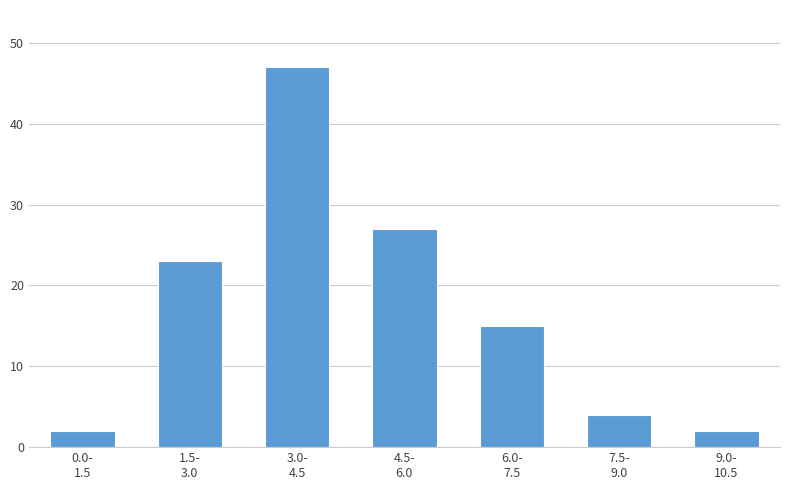

Reading left to right, list all the values displayed in this chart.

2	23	47	27	15	4	2